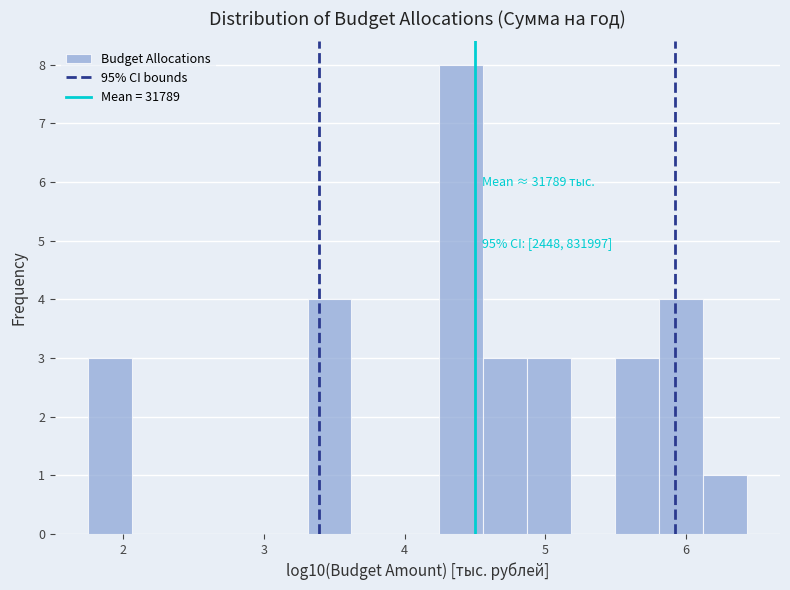

Around what value on the x-axis is the tallest bar? Give the approximate position of its centre, as read against the axis.

4.4